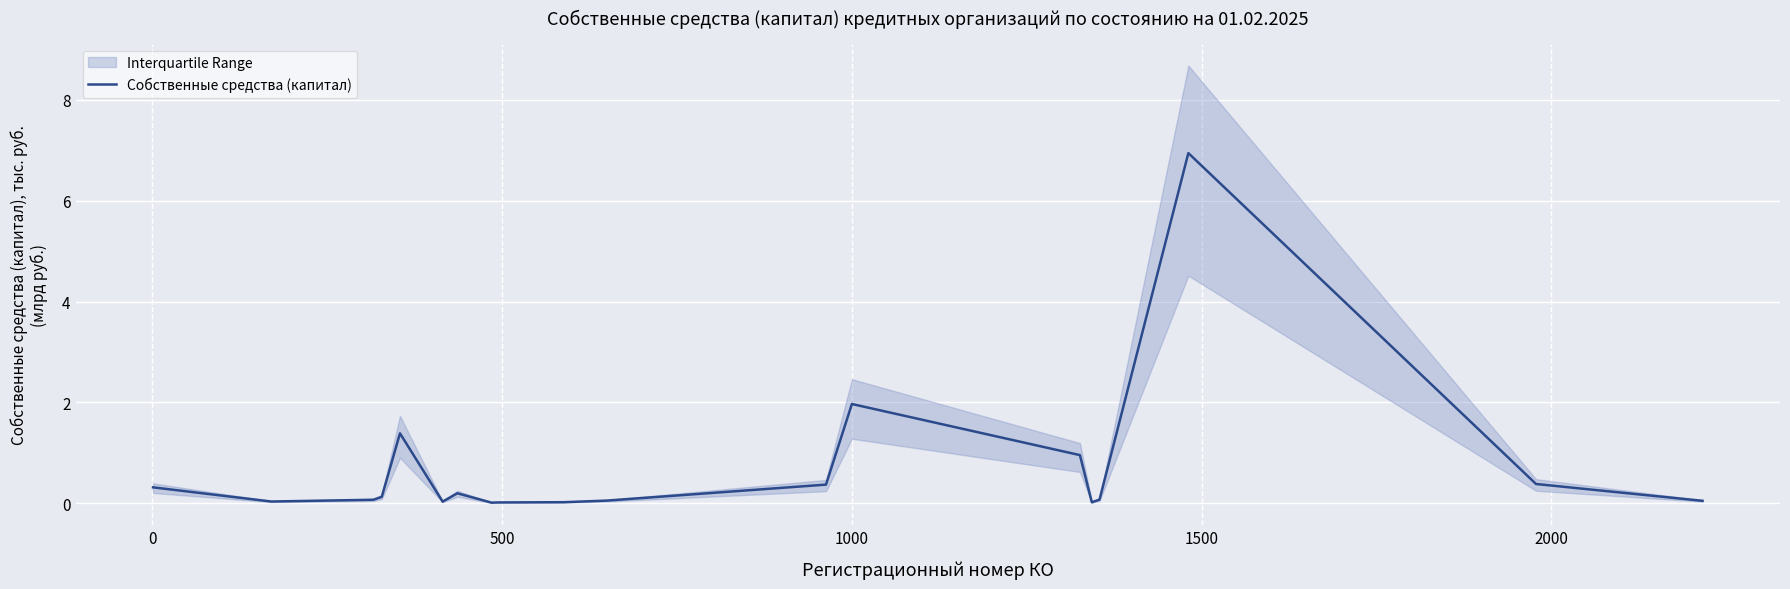

Is it true that the value at 18 is 0.0?

False